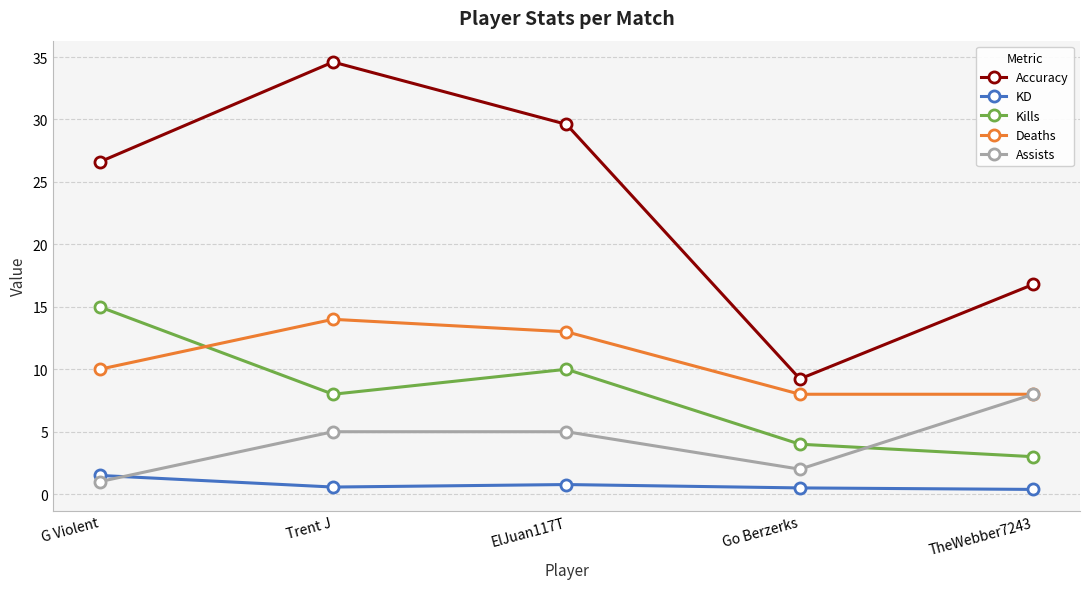

True or false: Kills and Deaths cross at least once.

True